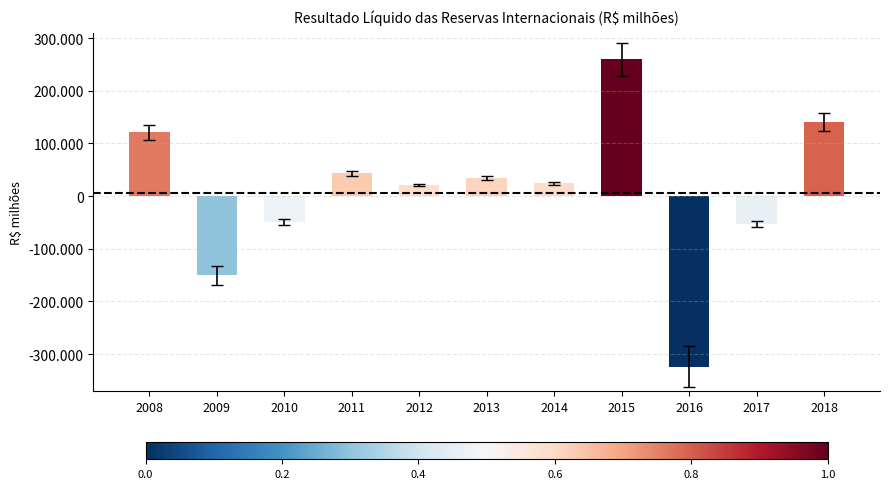

What is the sum of the values at 2017 and 2016?

-376827.8